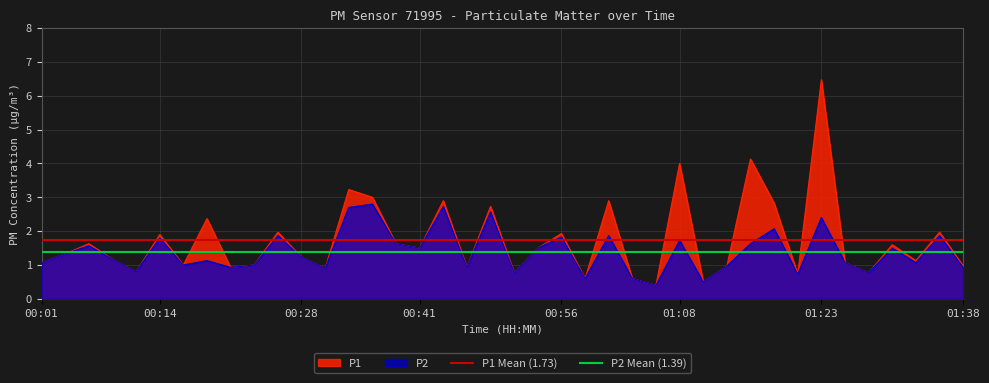

Which category has the highest value in the P2 Mean (1.39) series?

00:01